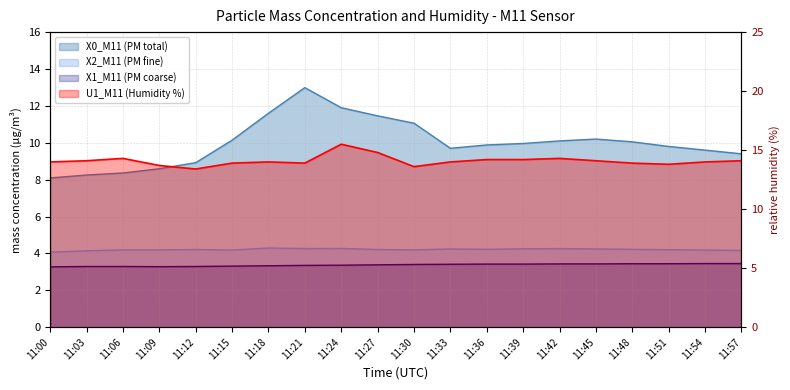

What is the greatest value displayed?

15.5